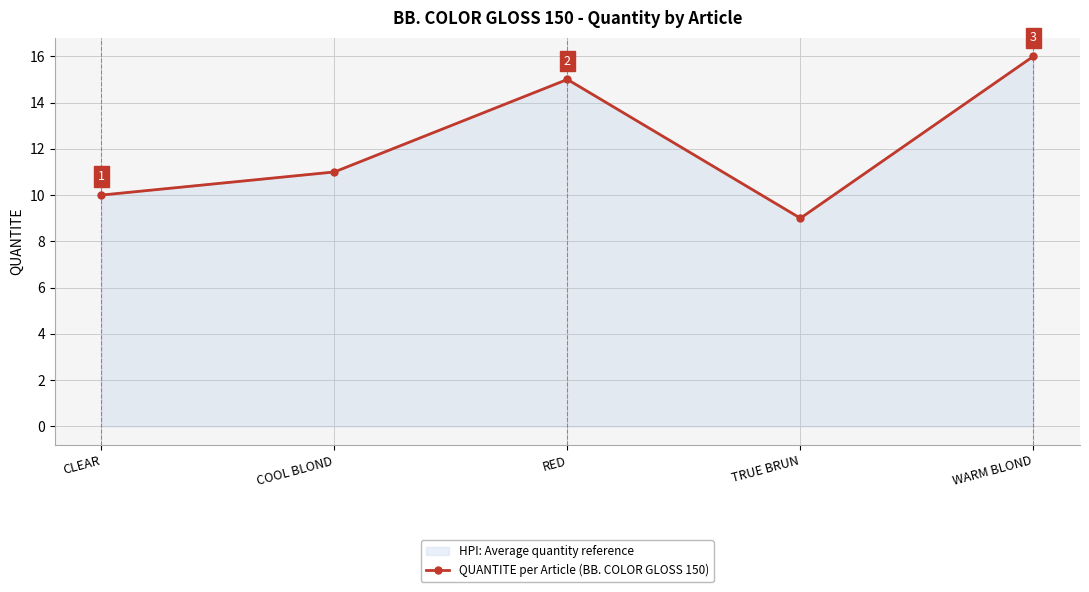

List the labels in order of value, largest first.

WARM BLOND, RED, COOL BLOND, CLEAR, TRUE BRUN